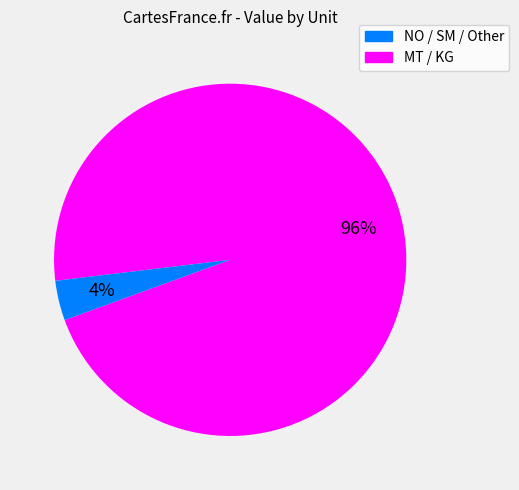

To the nearest percent, what is the average slice percentage?

50%